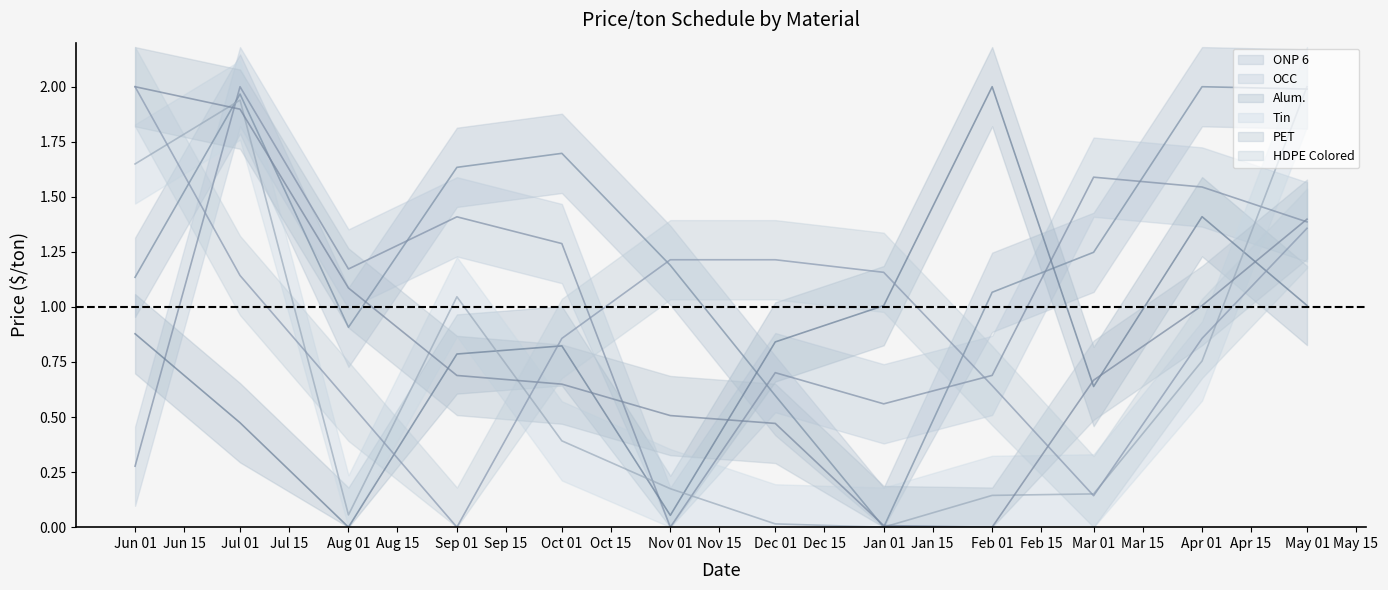

What is the difference between the maximum and minimum values in the Tin series?

2.0